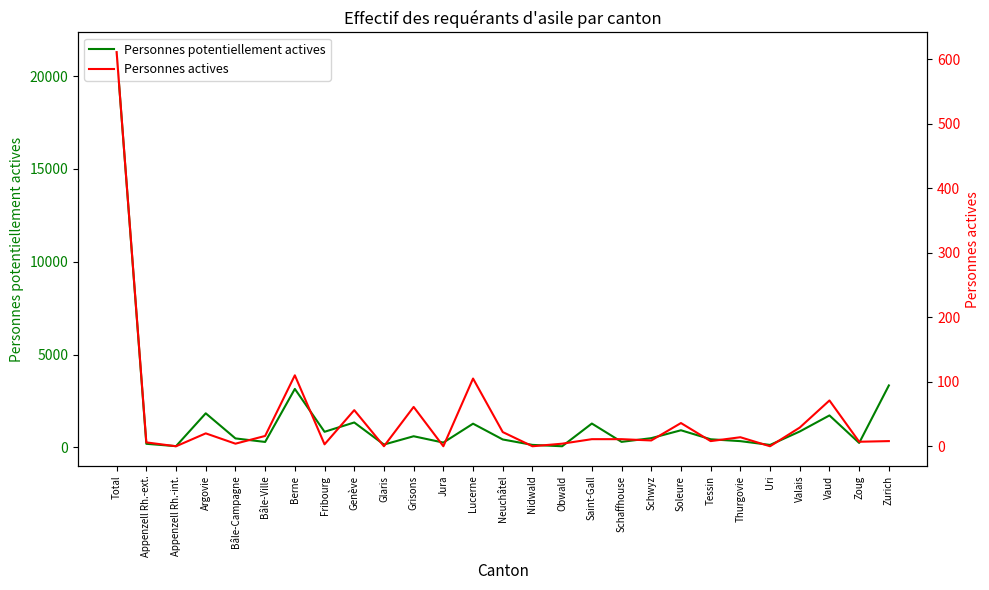

What is the sum of all Personnes potentiellement actives values?

42363